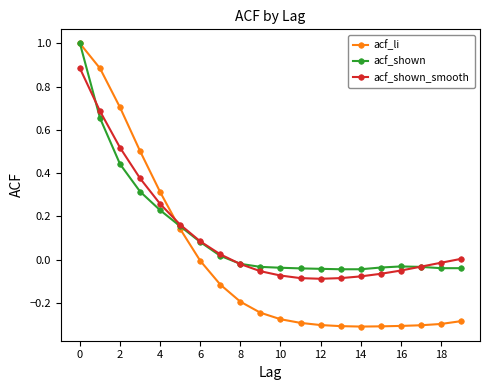

Which series has the widest spread of values?

acf_li